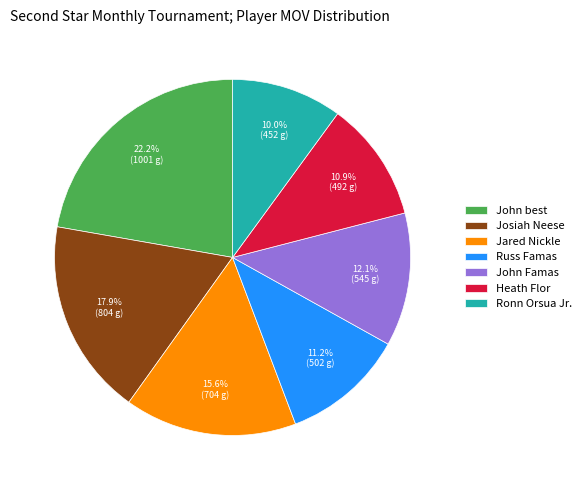

Combined, what portion of the pie is John Famas and Russ Famas?

23.3%